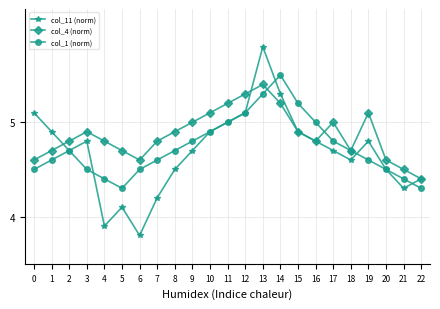

In col_1 (norm), how many points are higher than both neighbors (excluding endpoints)?

2